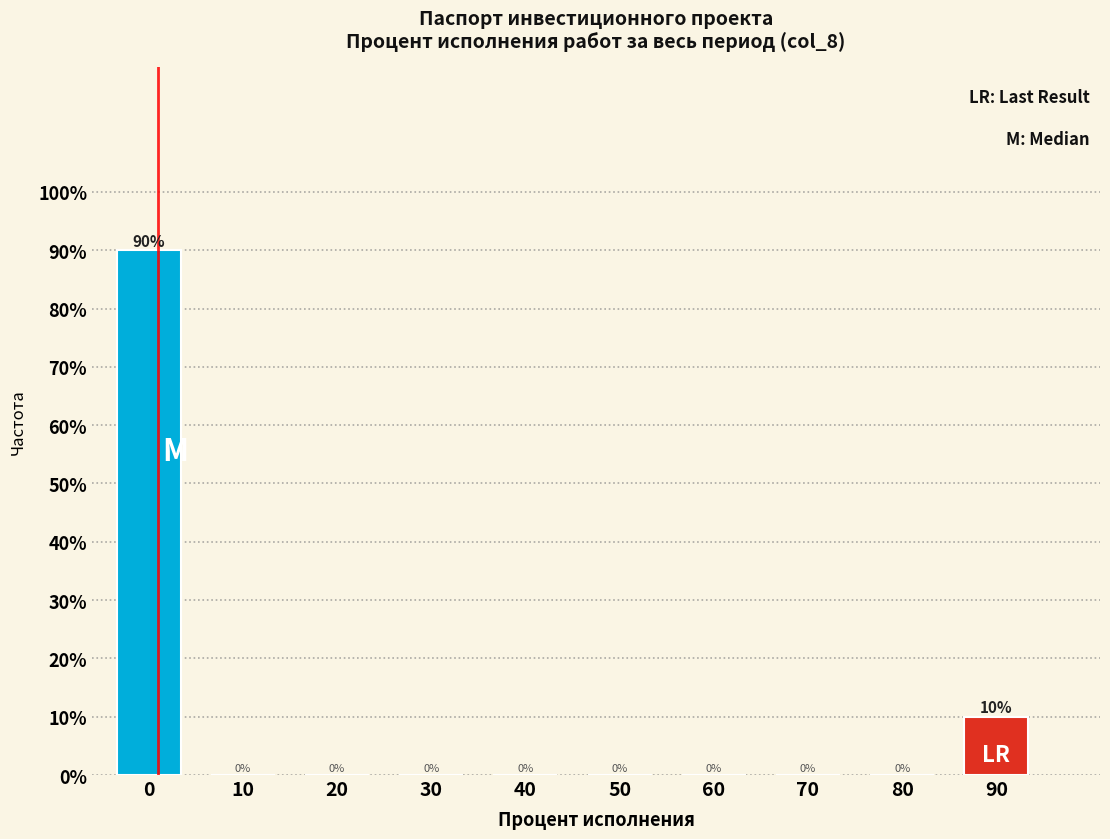

Reading right to left, extract all data points from this chart.

90=10	80=0	70=0	60=0	50=0	40=0	30=0	20=0	10=0	0=90